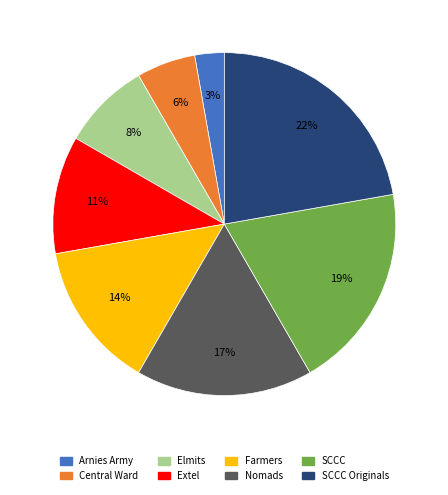

Which category has the smallest portion of the pie?

Arnies Army